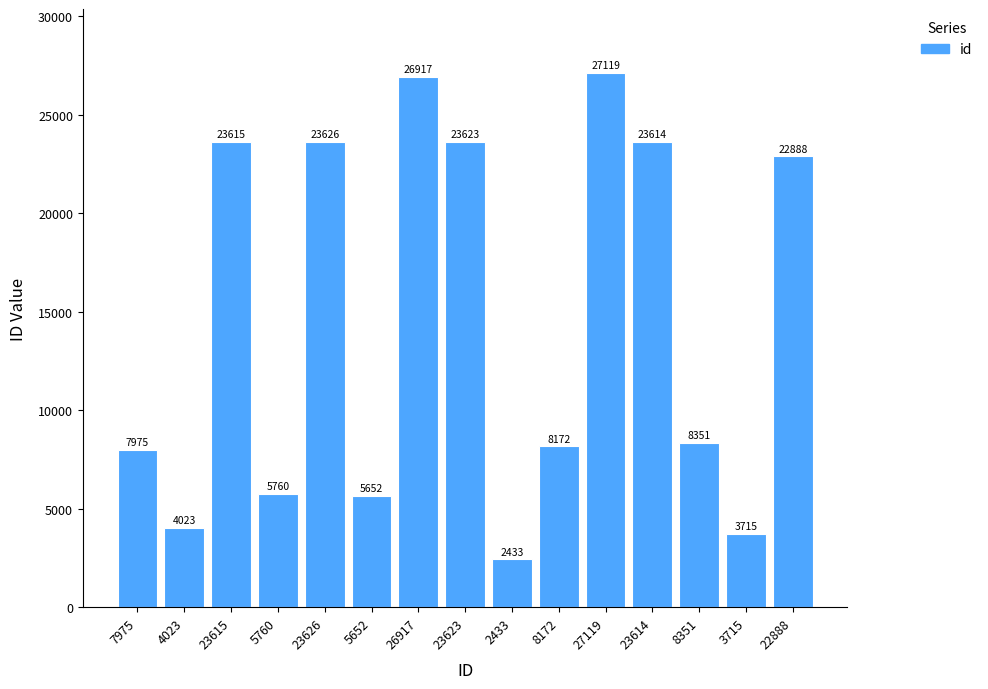

What is the maximum value shown in the chart?

27119